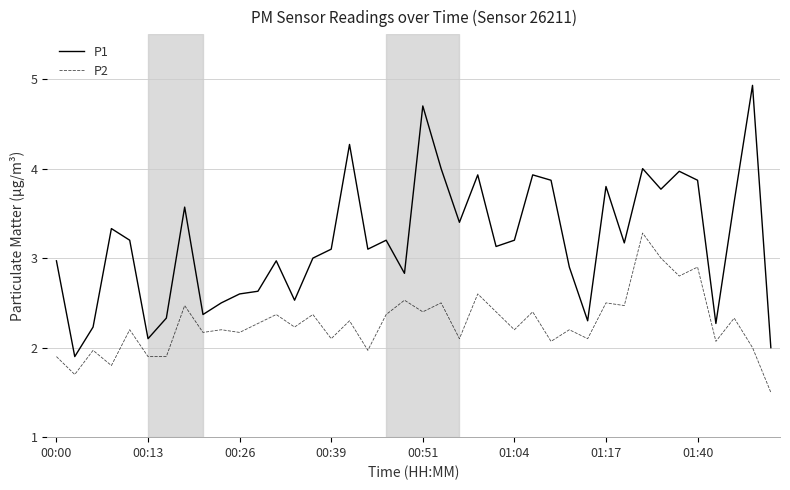

Rank the series by their maximum value, from lowest to highest.

P2, P1